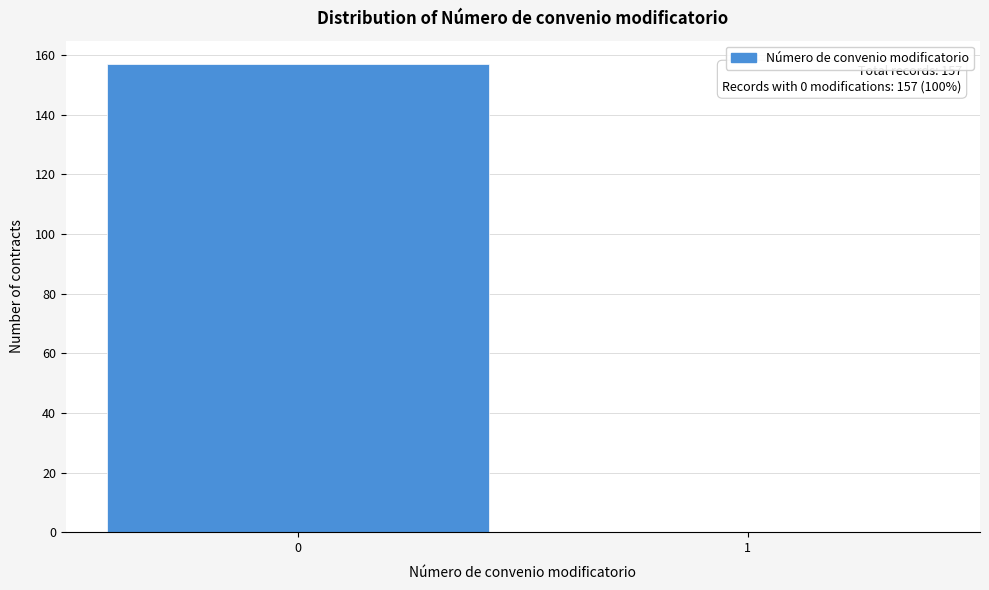

Reading left to right, what are all the values shown in this chart?

0=157	1=0